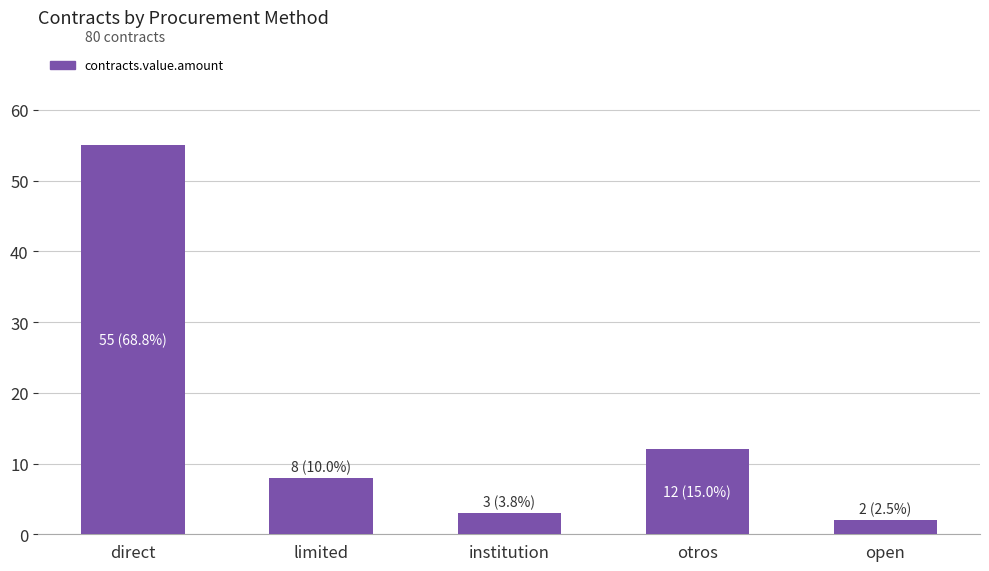

Reading left to right, list all the values displayed in this chart.

55	8	3	12	2